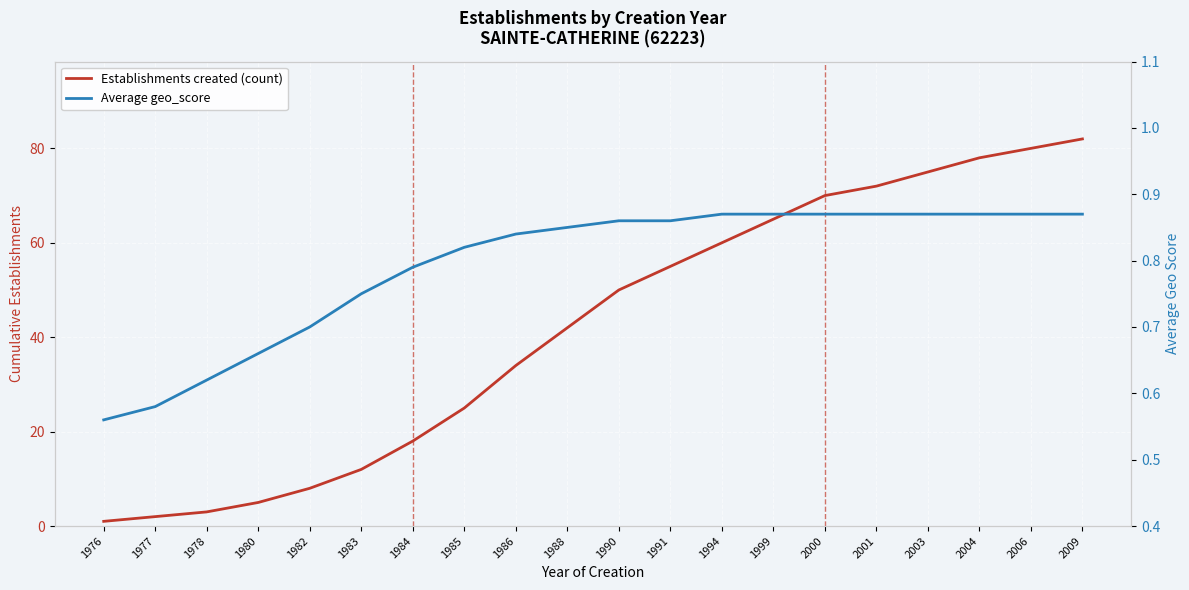

Reading left to right, what are all the values shown in this chart?

Establishments created (count): 1976=1.0	1977=2.0	1978=3.0	1980=5.0	1982=8.0	1983=12.0	1984=18.0	1985=25.0	1986=34.0	1988=42.0	1990=50.0	1991=55.0	1994=60.0	1999=65.0	2000=70.0	2001=72.0	2003=75.0	2004=78.0	2006=80.0	2009=82.0
Average geo_score: 1976=0.6	1977=0.6	1978=0.6	1980=0.7	1982=0.7	1983=0.8	1984=0.8	1985=0.8	1986=0.8	1988=0.8	1990=0.9	1991=0.9	1994=0.9	1999=0.9	2000=0.9	2001=0.9	2003=0.9	2004=0.9	2006=0.9	2009=0.9